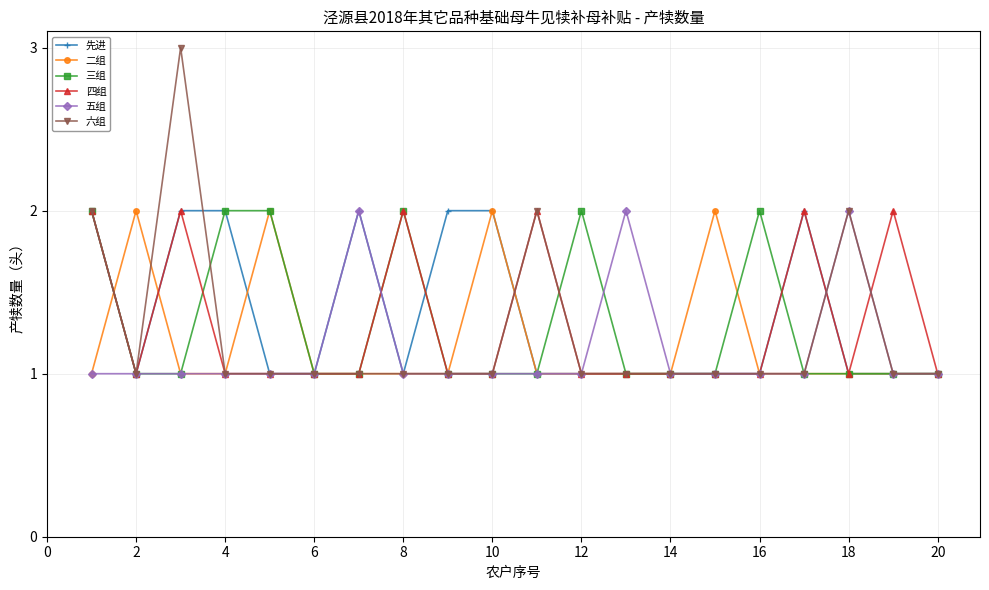

What is the value of the 二组 point at the 17th from the left?

1